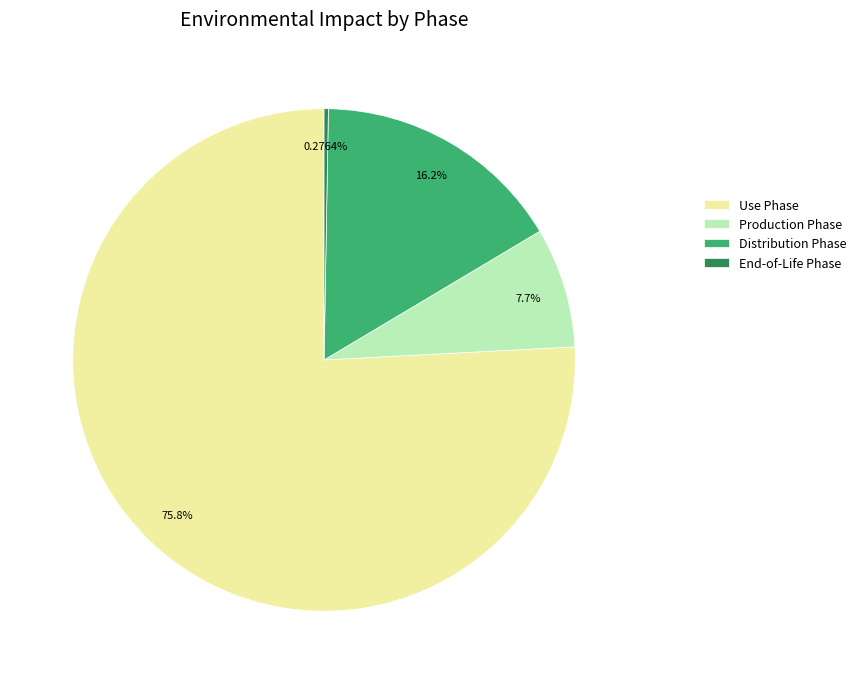

What is the largest slice in the pie chart?

Use Phase